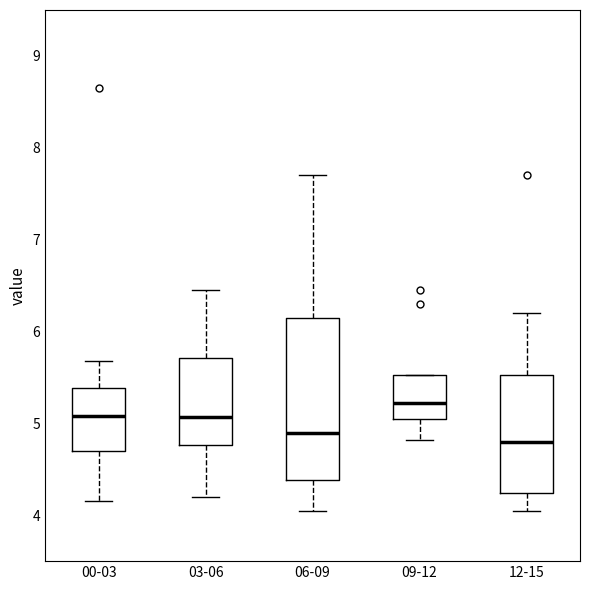

Where does the lower whisker of the box for 12-15 end on the y-axis? The values are not printed on the chart, so give them approximately, as read against the axis.

4.1